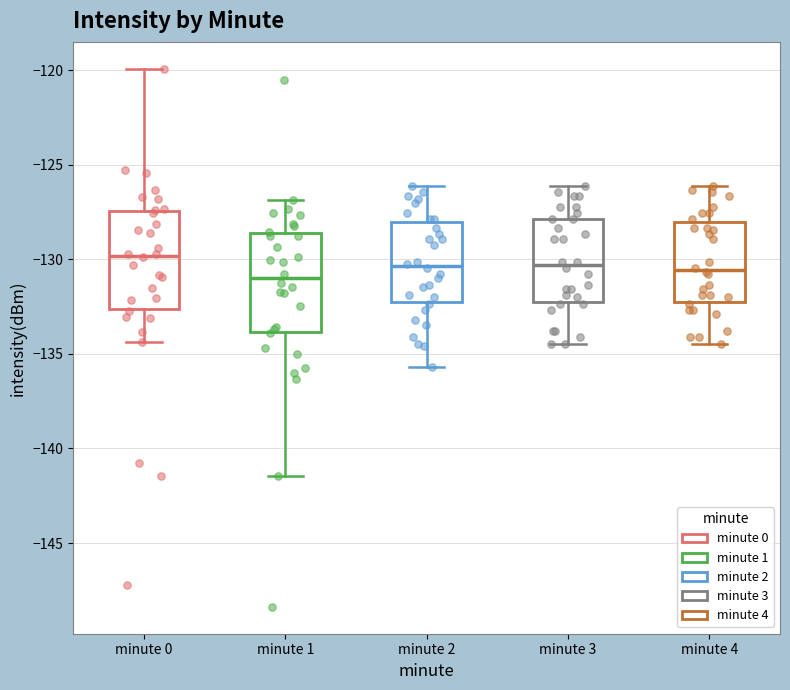

Reading left to right, read every box against the y-axis: the position of its median line, the range the box covers, and the ends of its whiskers. The values are not printed on the chart, so give them approximately, as read against the axis.

minute 0: median -130.0, box -132.5 to -127.5, whiskers -134.5 to -120.0
minute 1: median -131.0, box -134.0 to -128.5, whiskers -141.5 to -127.0
minute 2: median -130.5, box -132.5 to -128.0, whiskers -135.5 to -126.0
minute 3: median -130.5, box -132.5 to -128.0, whiskers -134.5 to -126.0
minute 4: median -130.5, box -132.5 to -128.0, whiskers -134.5 to -126.0